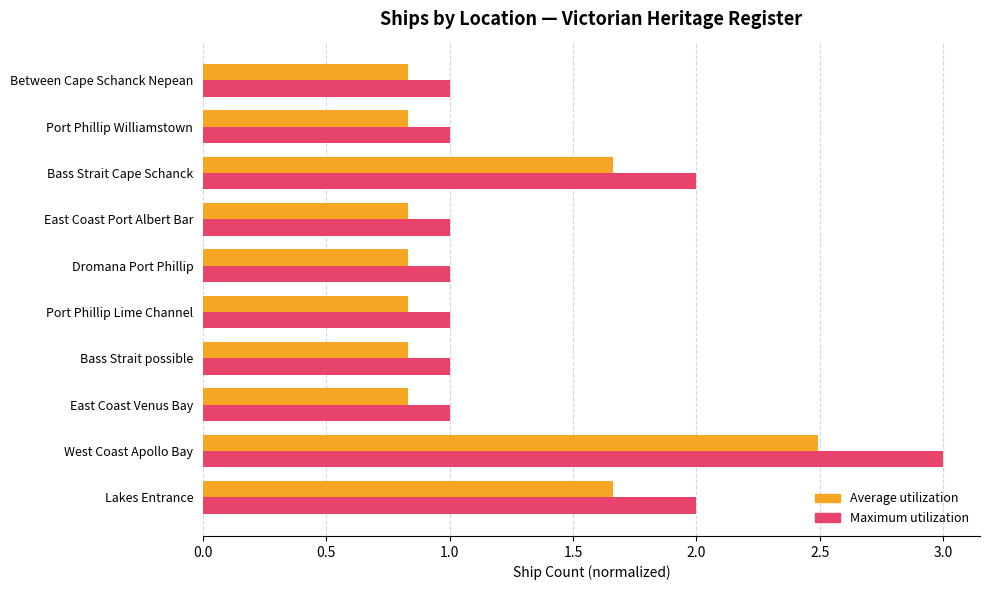

What is the total value across all series at Dromana Port Phillip?

1.8